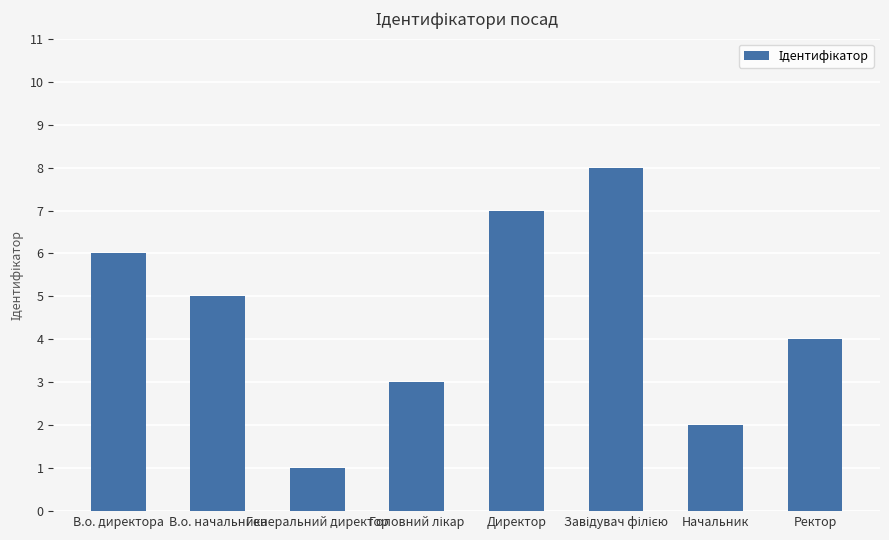

Is it true that the value at Директор is 4?

False